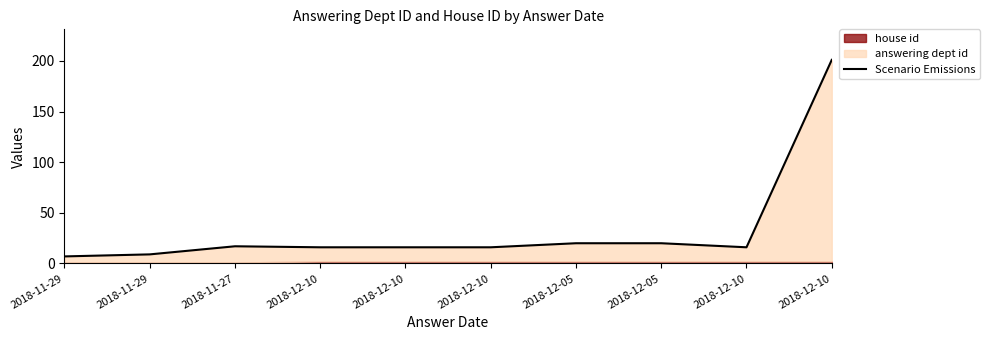

Which has a higher value, 2018-12-05 or 2018-12-10?

2018-12-05